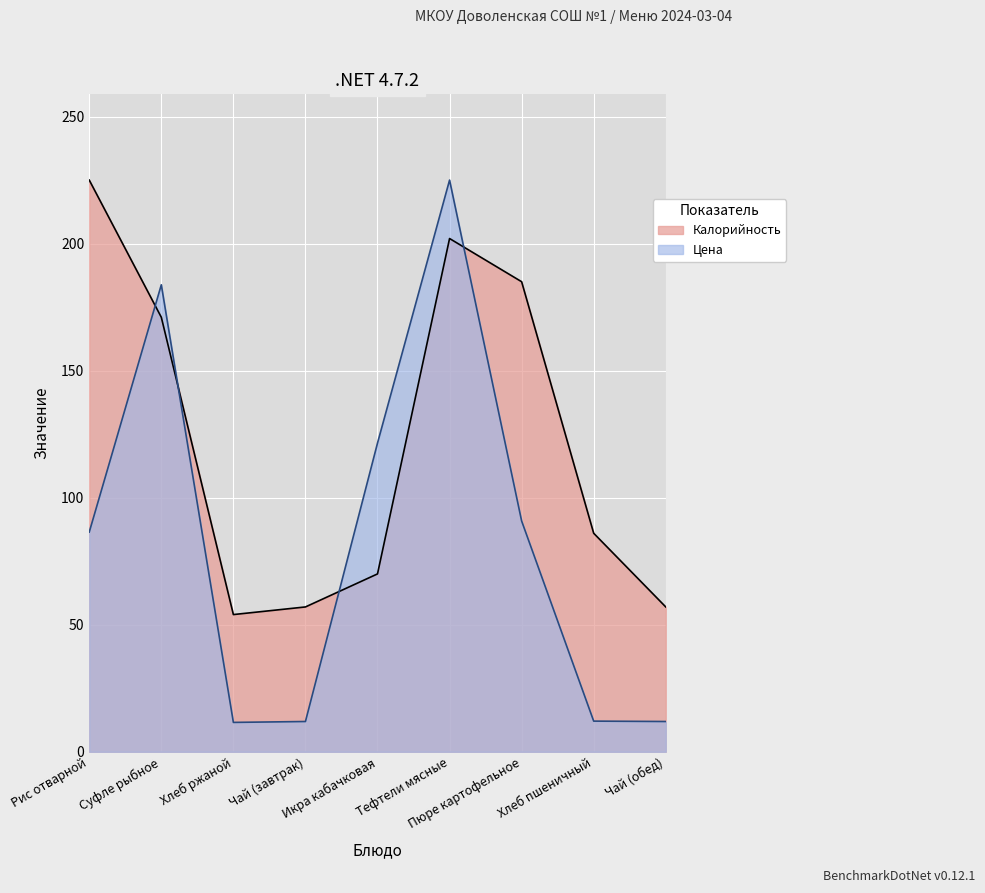

True or false: Цена has more than 2 points higher than both neighbors.

False